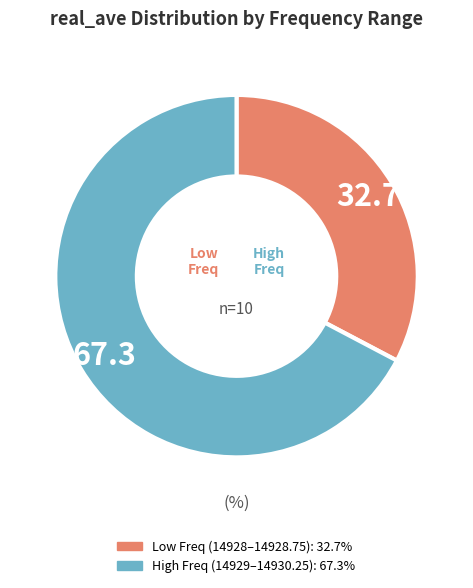

Is there any slice that represents more than half of the pie?

Yes